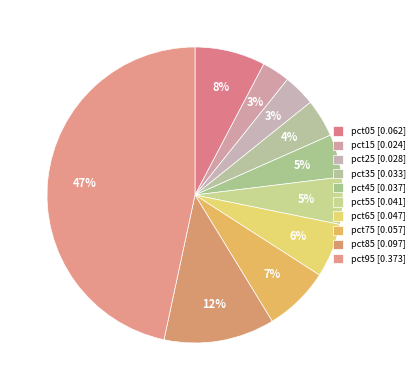

Count the number of slices in the pie.

10